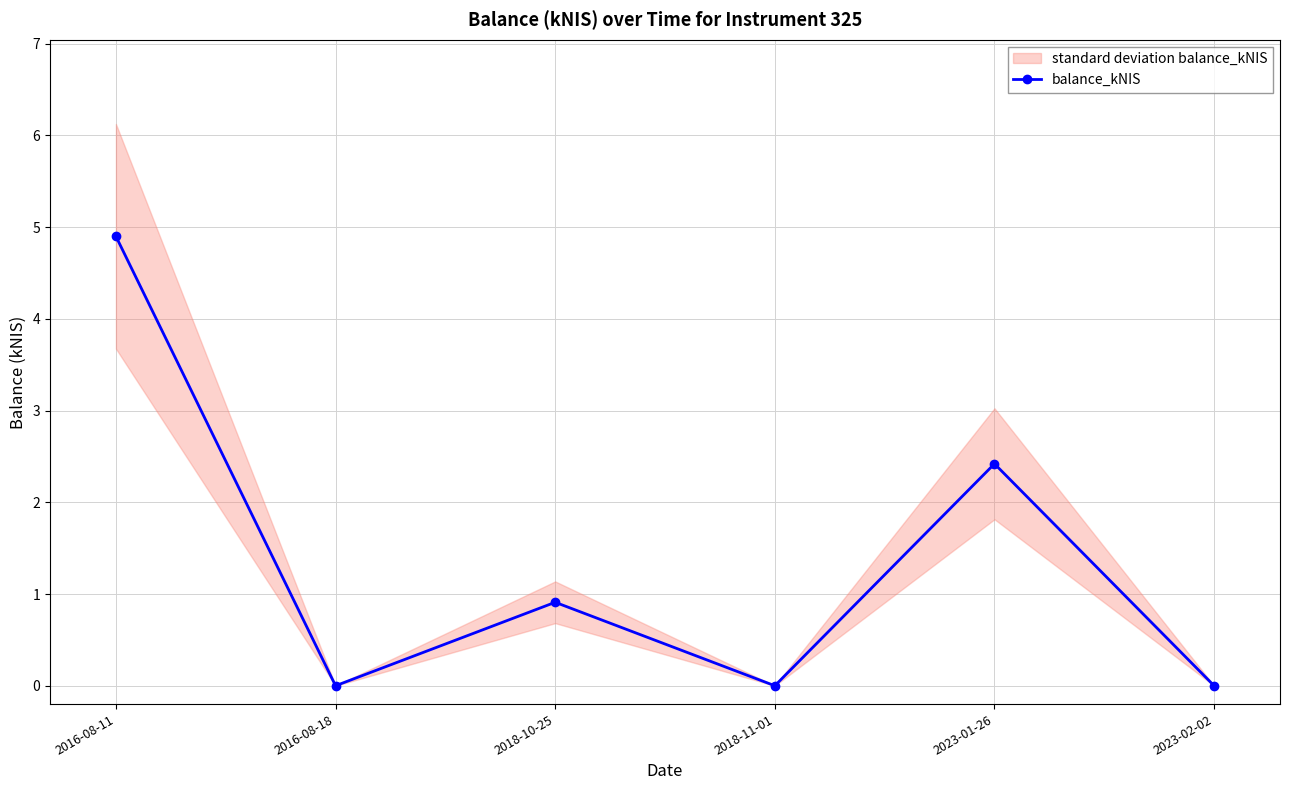

Where is the first local maximum?

2018-10-25